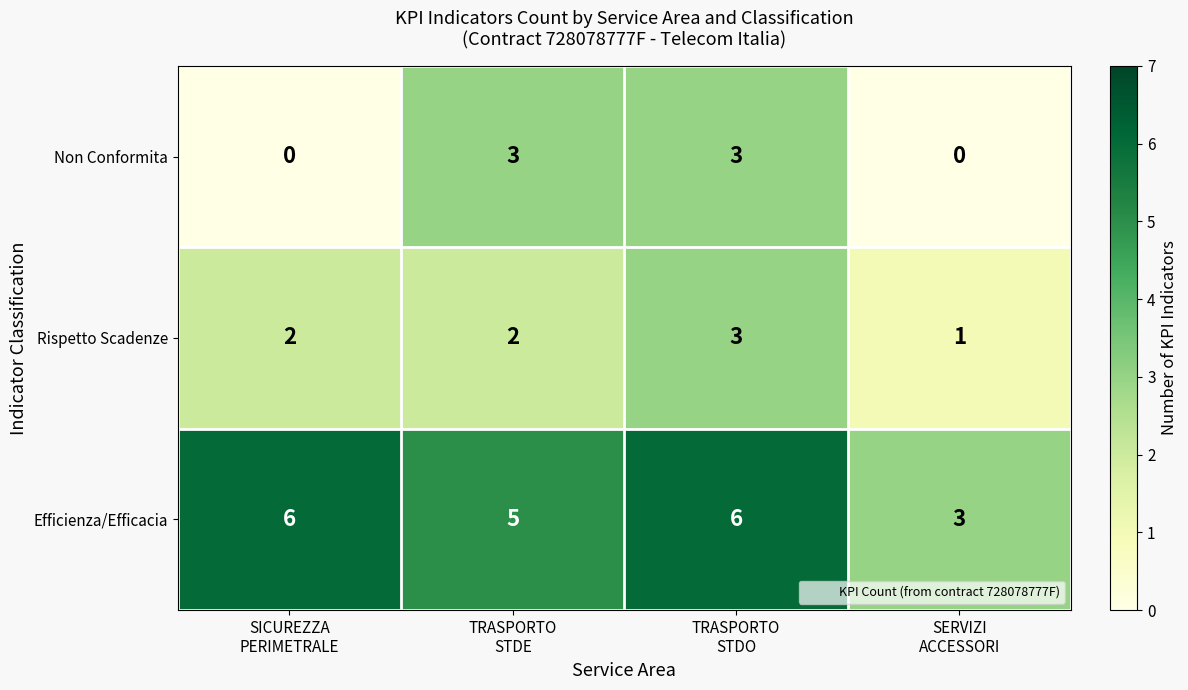

At how many categories does at least one series exceed 0?

4